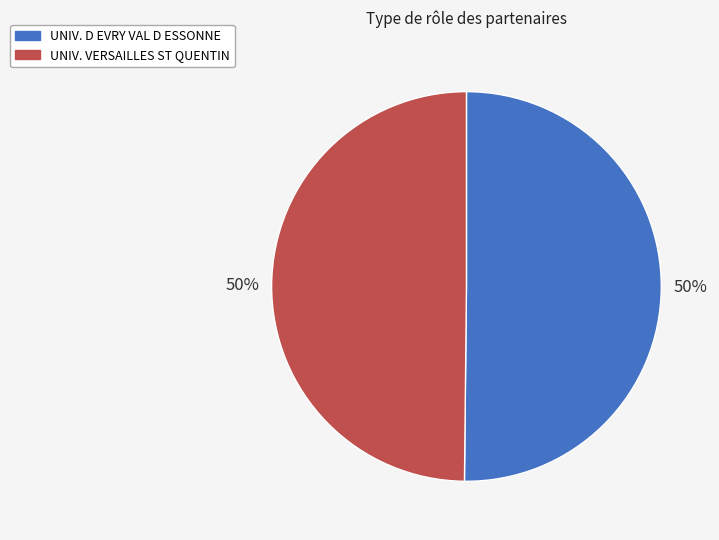

To the nearest percent, what is the average slice percentage?

50%